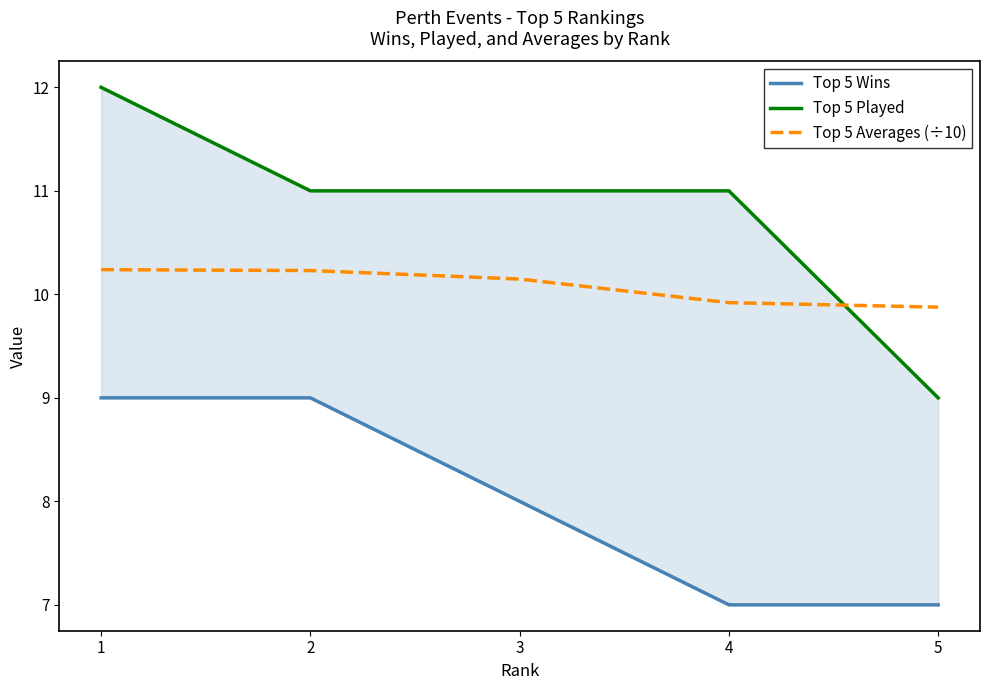

What is the lowest value of the Top 5 Wins series?

7.0